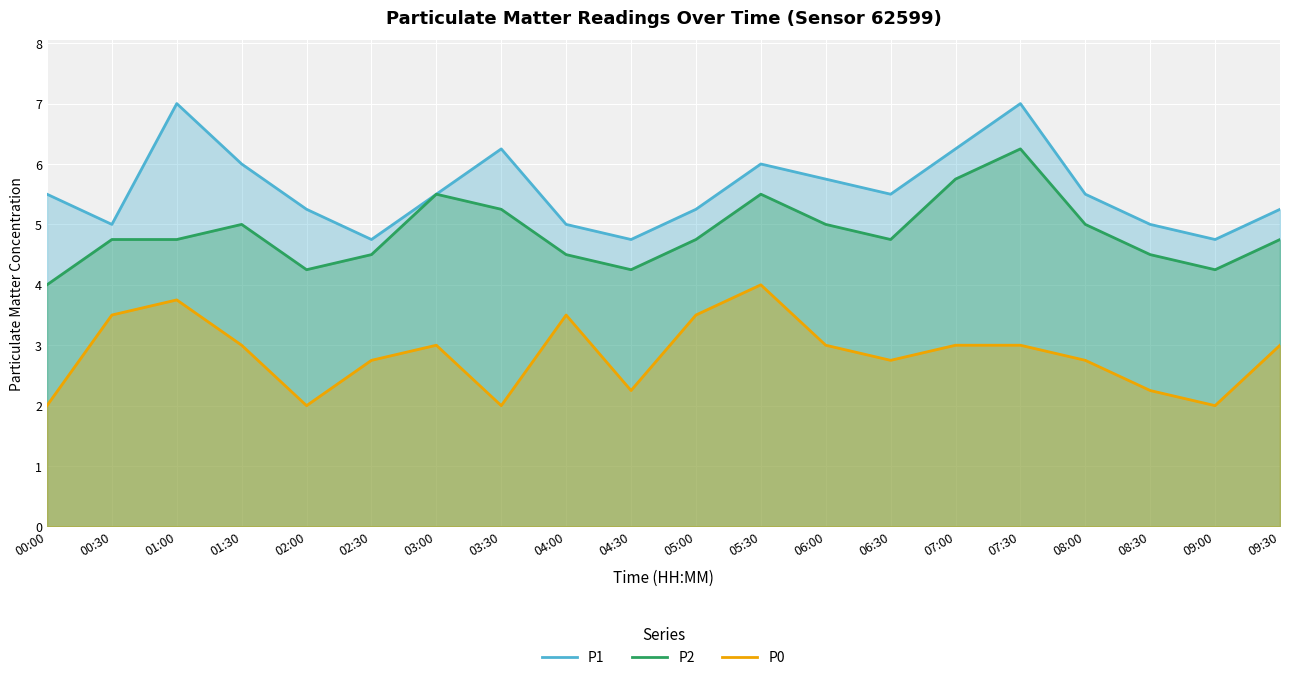

What is the lowest value of the P2 series?

4.0